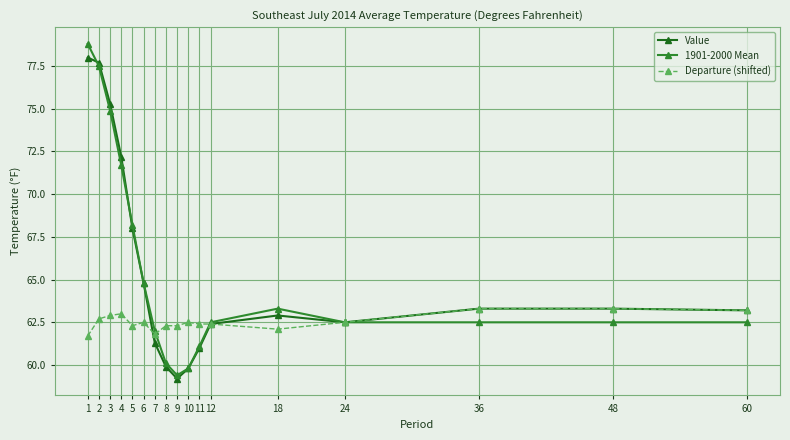

At which category does Value reach its first local valley?

9